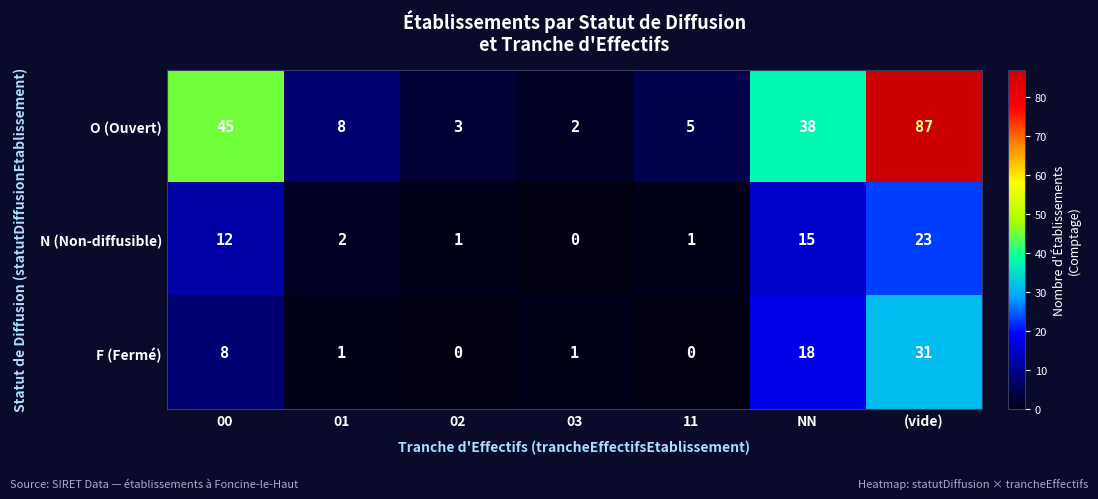

At how many categories does at least one series exceed 32?

3